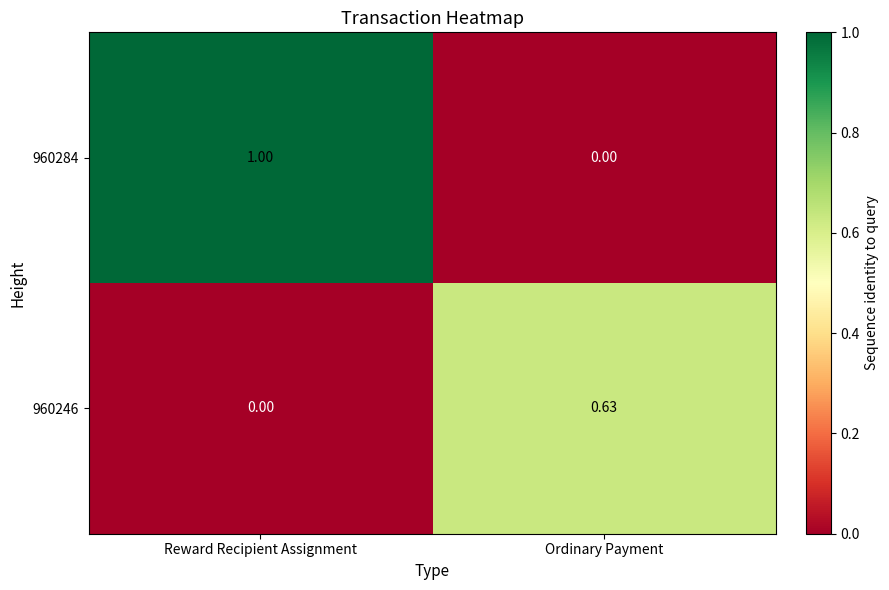

List the series in order of their peak value, highest first.

960284, 960246